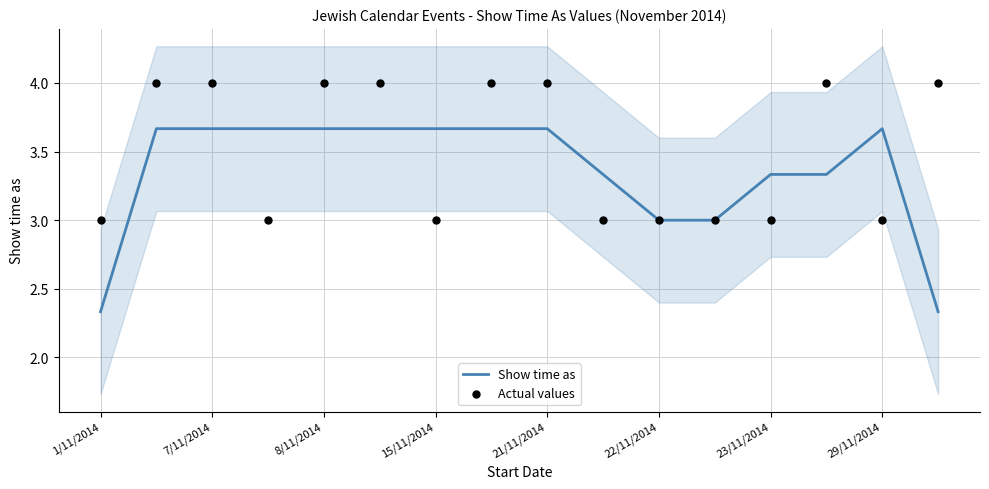

What are all the series names shown in the legend?

Show time as, Actual values